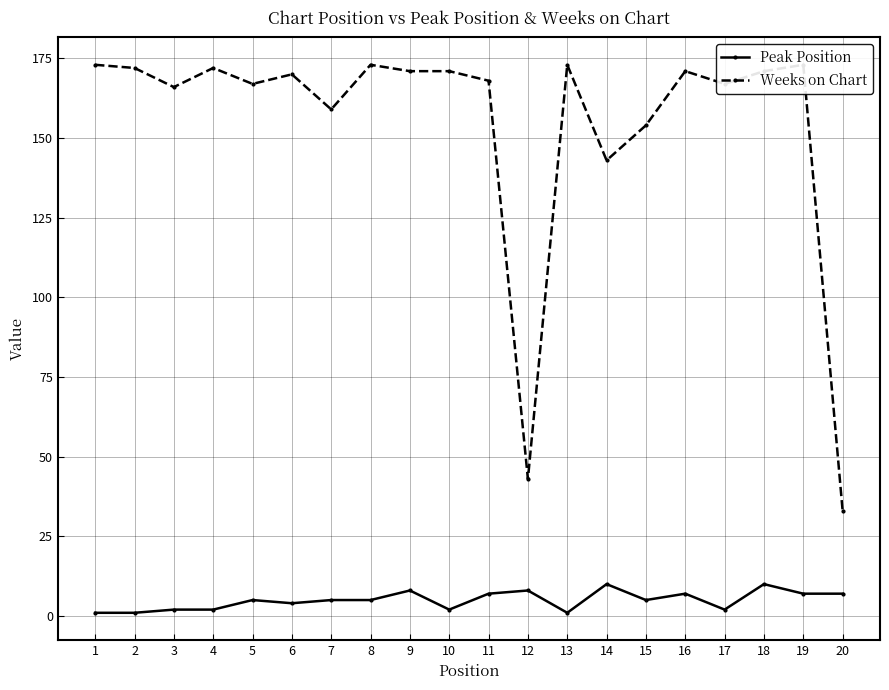

What is the average value of the Weeks on Chart series?

154